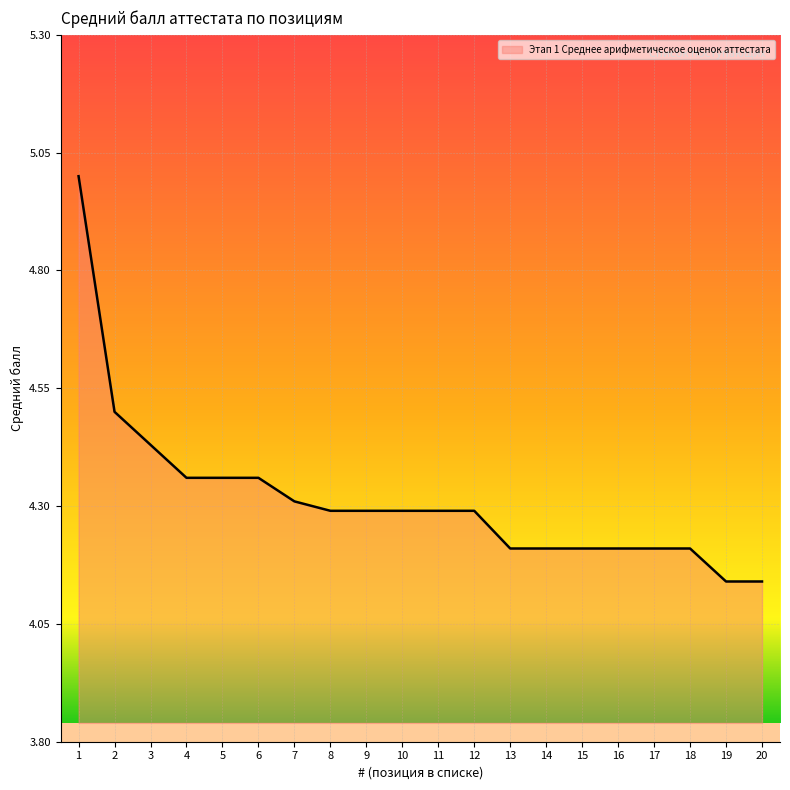

True or false: the data shows 6.7 at 15.

False